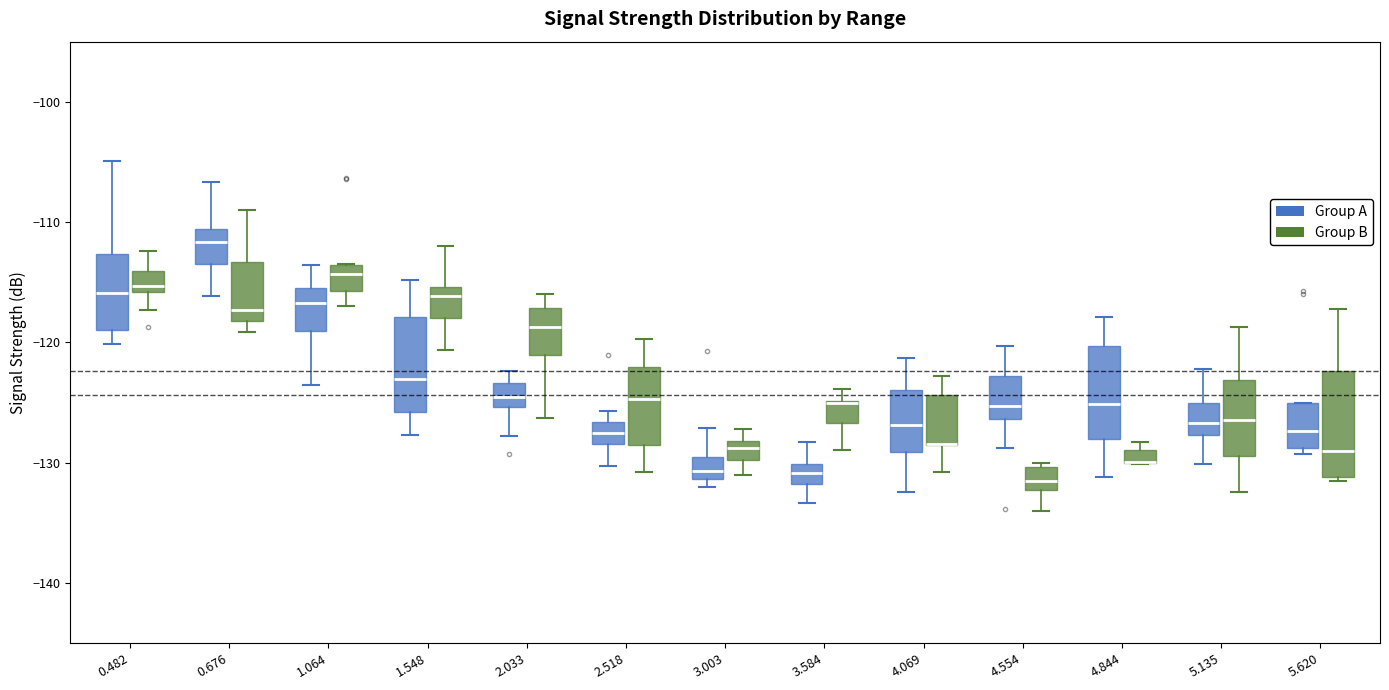

Where does the upper whisker of the box for 2.518 (Group B) end on the y-axis? The values are not printed on the chart, so give them approximately, as read against the axis.

-120